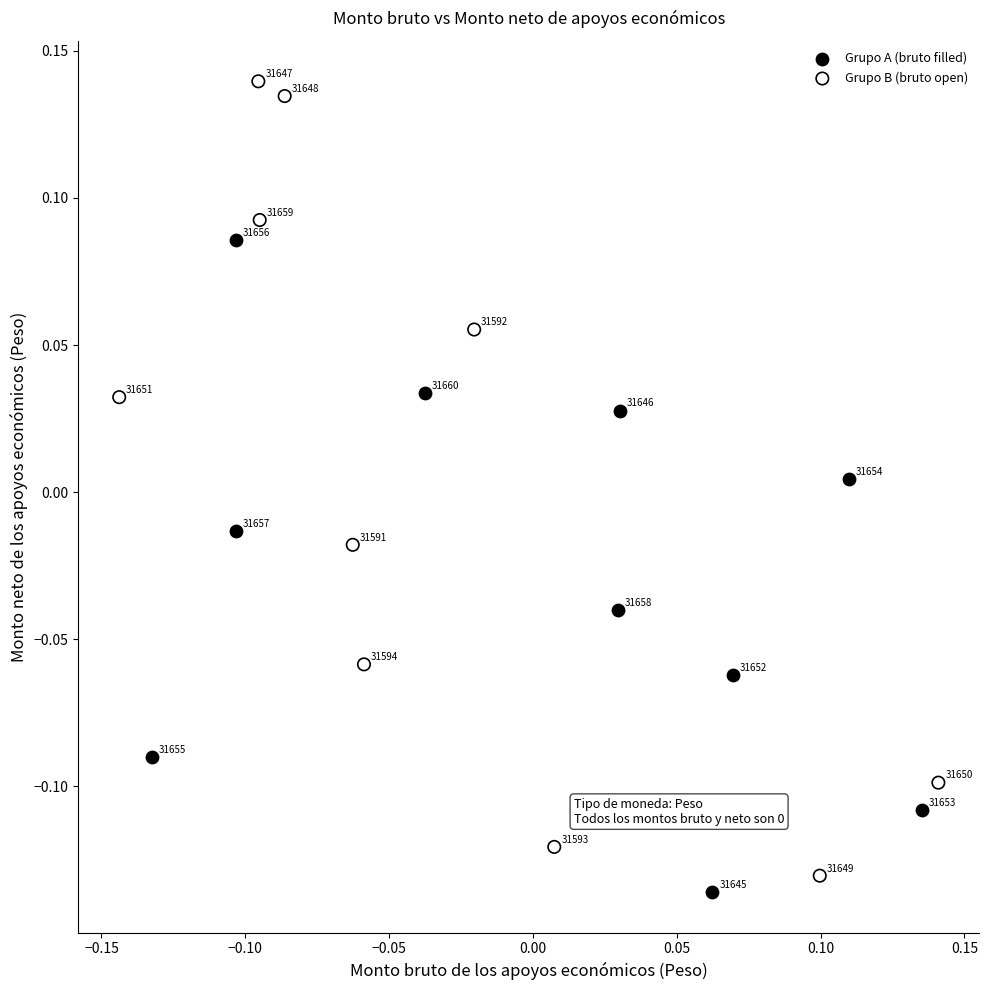

Which series reaches the maximum Y coordinate?

Grupo B (bruto open)